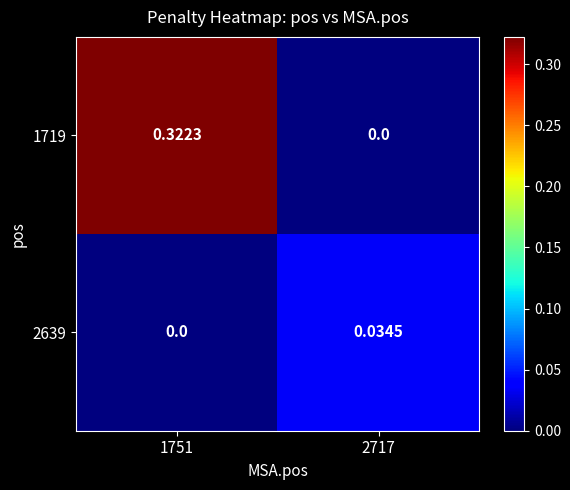

Is the value of 1719 at 1751 greater than the value of 2639 at 1751?

Yes